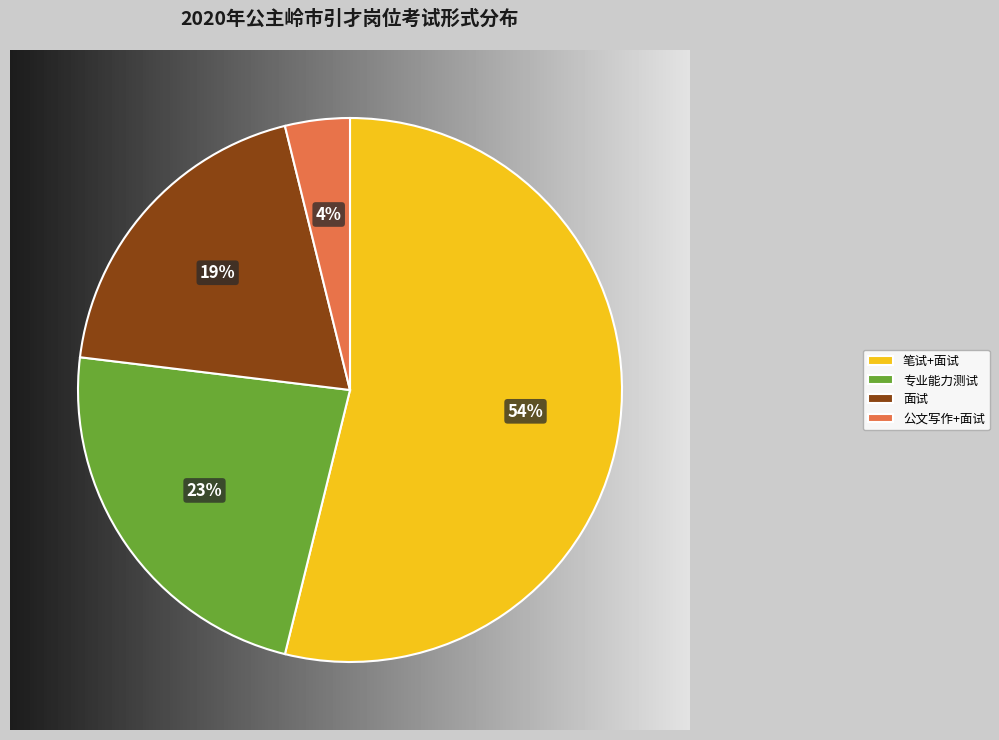

Is the sum of 公文写作+面试 and 面试 greater than half?

No